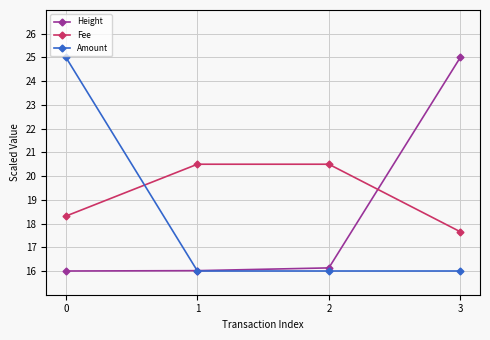

What are all the series names shown in the legend?

Height, Fee, Amount